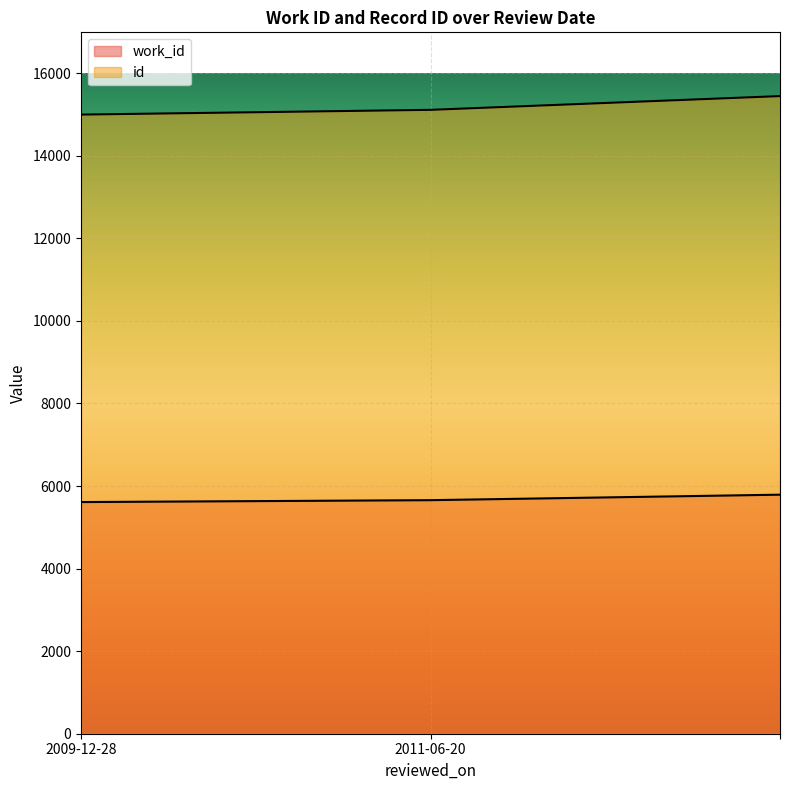

Rank the series at 2009-12-28 from lowest to highest value.

work_id, id